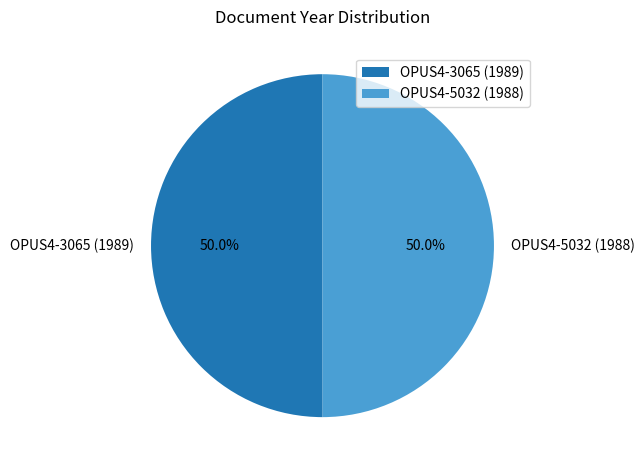

How many slices are in this pie chart?

2